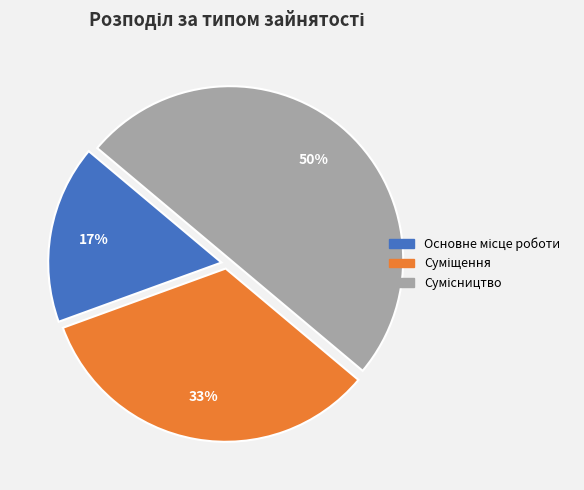

To the nearest percent, what is the average slice percentage?

33%